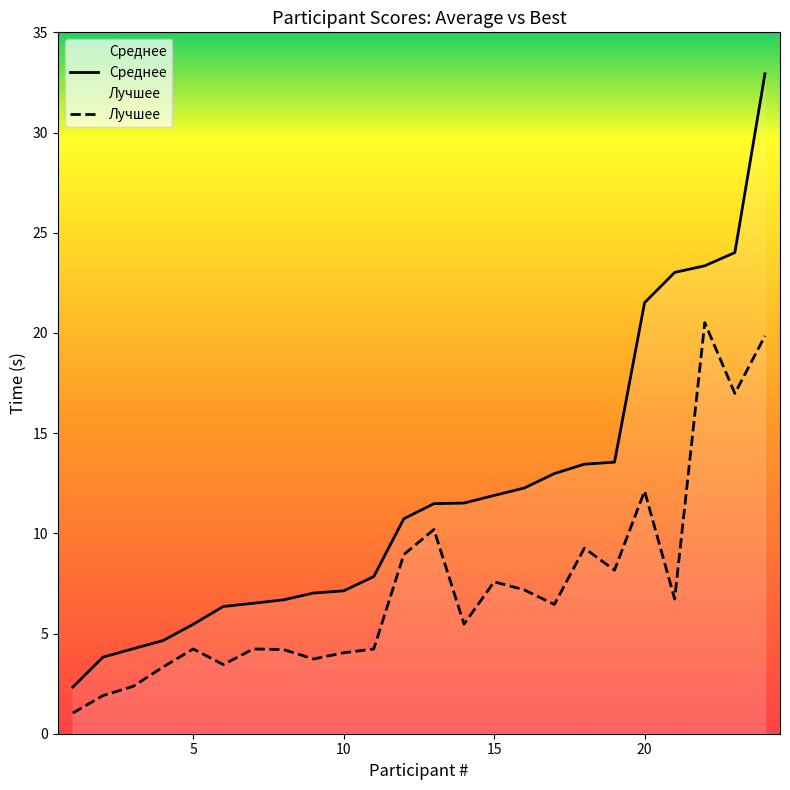

At how many categories does at least one series exceed 16?

5